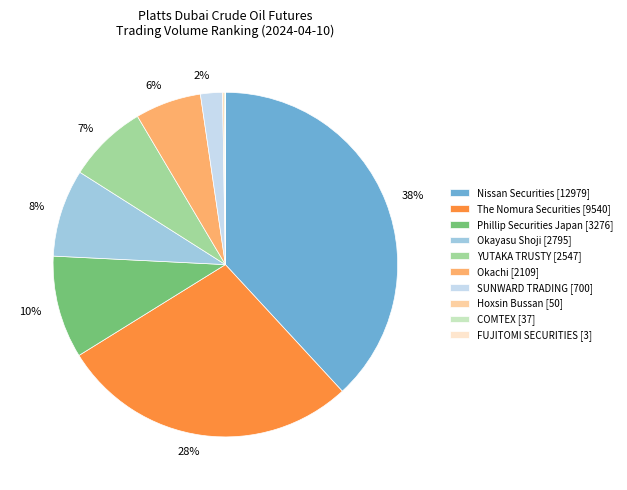

The Okachi [2109] slice represents 6% of the pie. True or false?

True